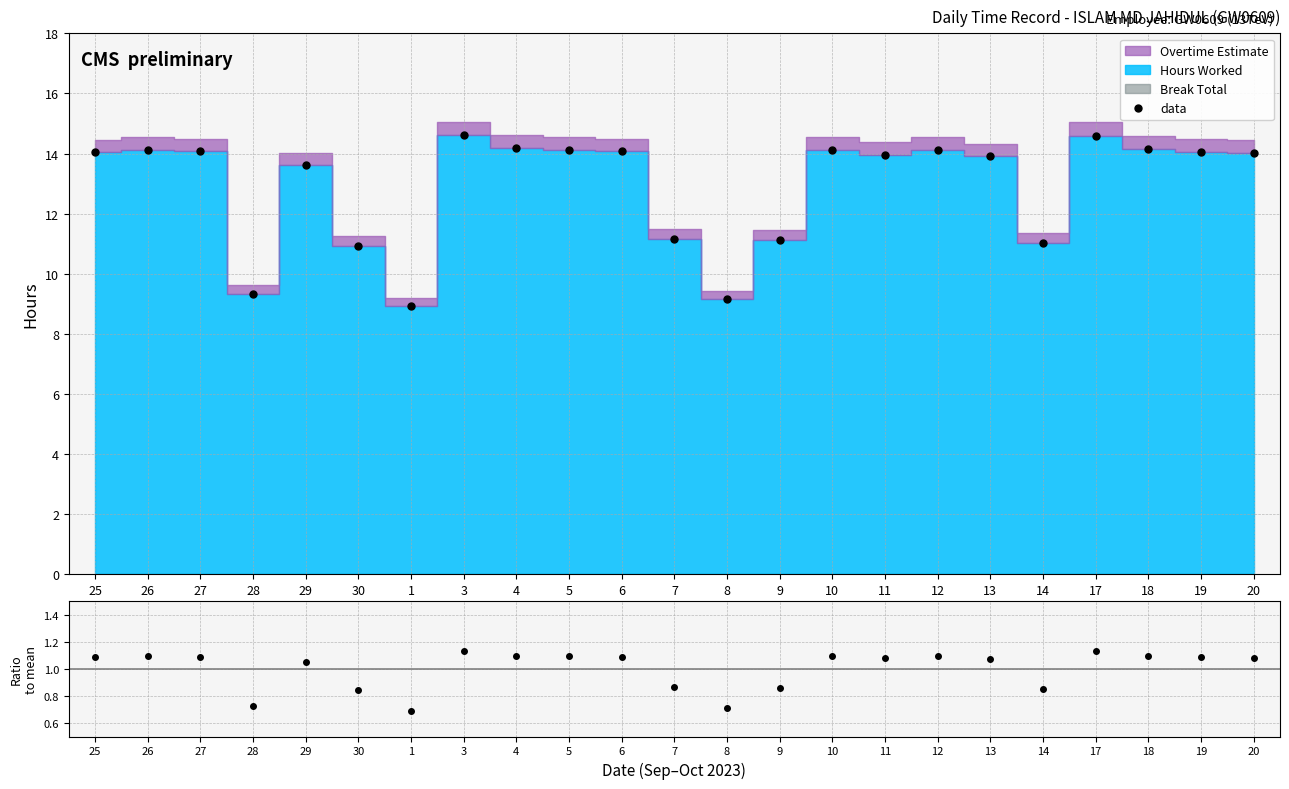

How many interior local peaks does the ratio series have?

6